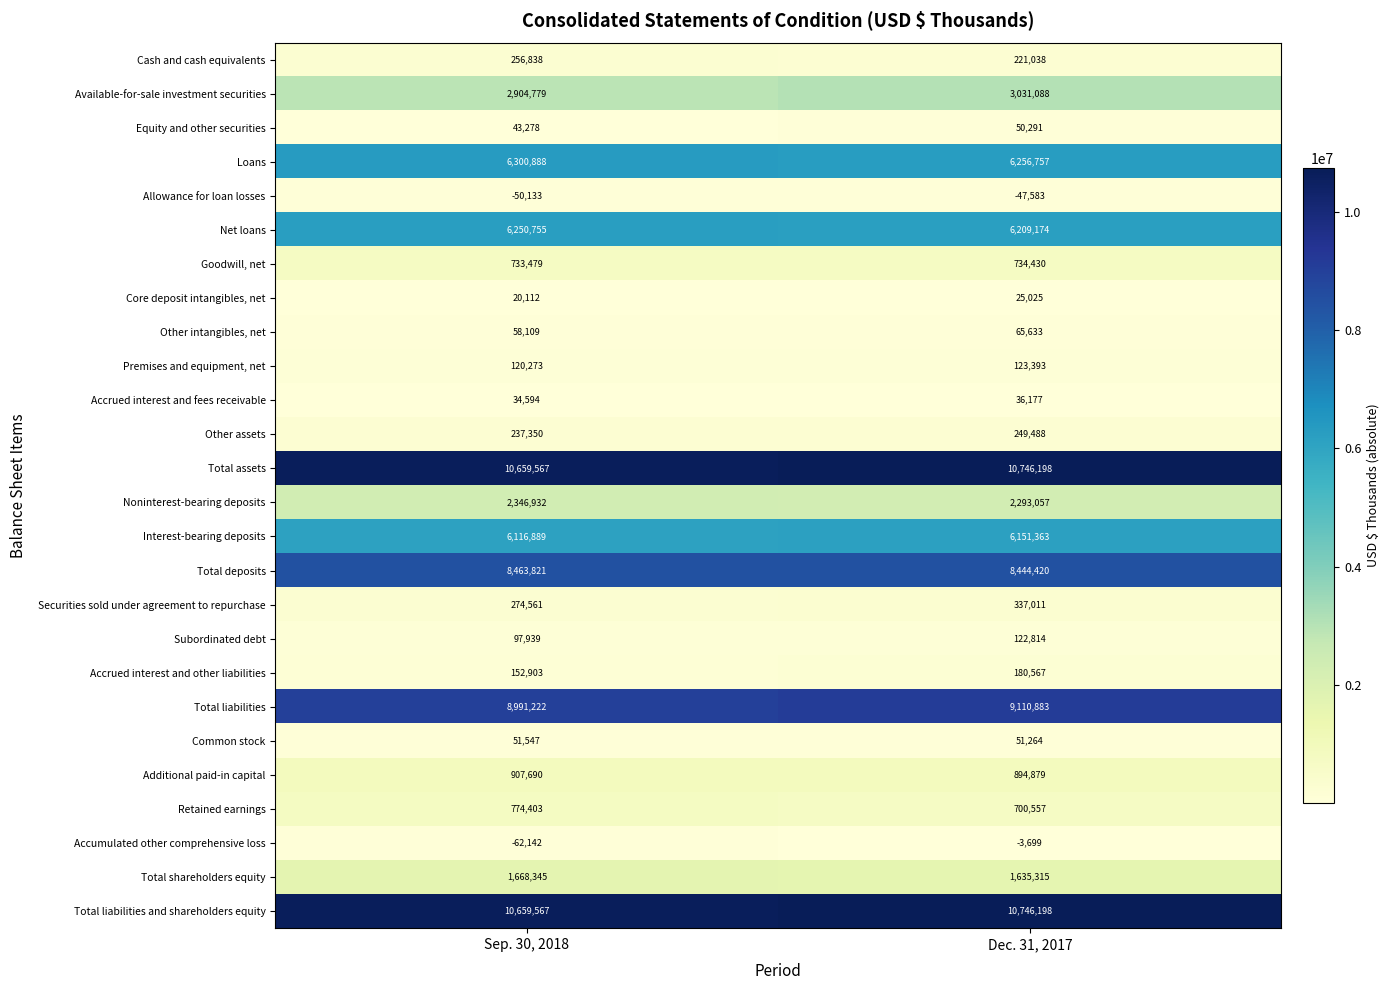

What is the sum of the Additional paid-in capital values at Sep. 30, 2018 and Dec. 31, 2017?

1802569